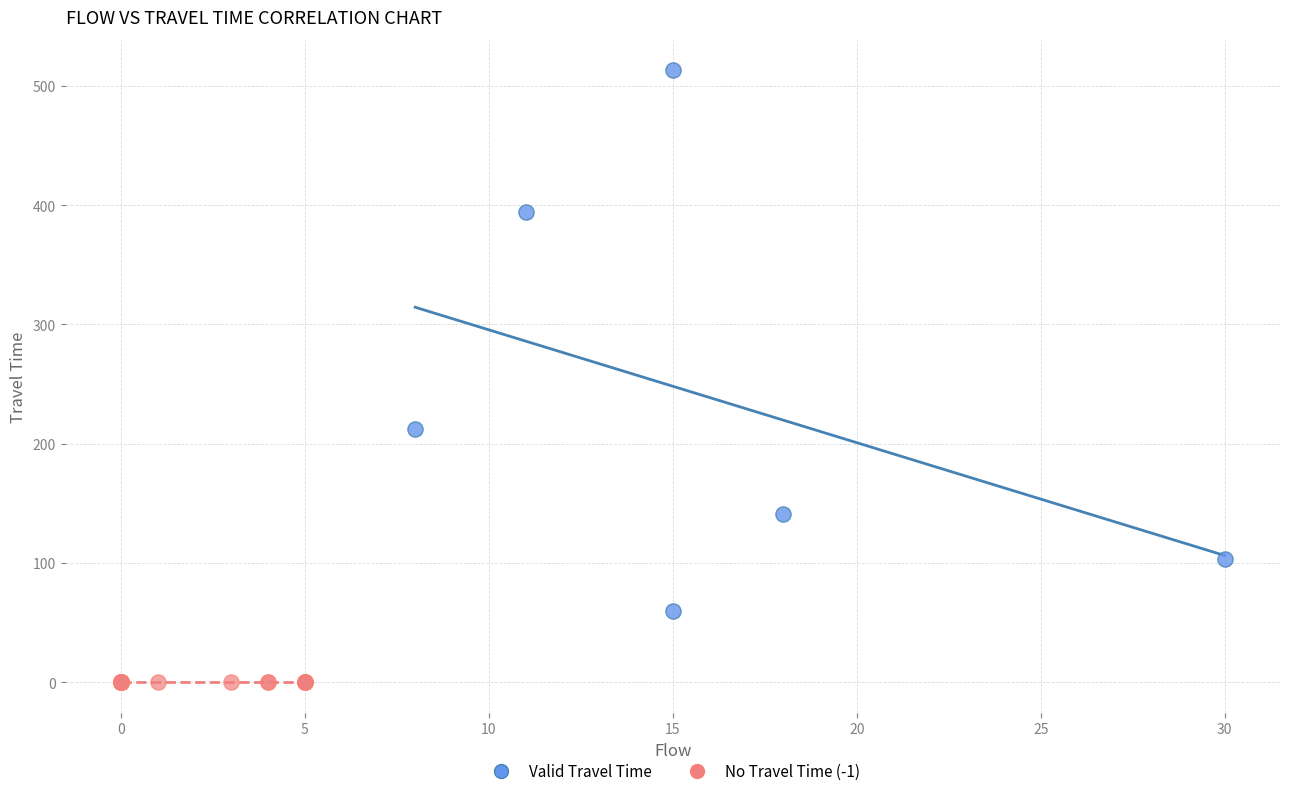

Which series contains the lowest Y value?

No Travel Time (-1)